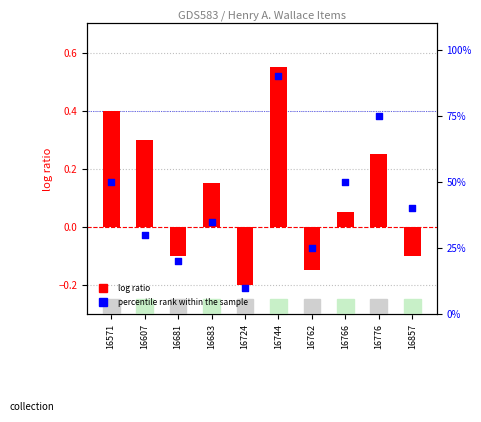

Is the value of log ratio at 16571 greater than the value of percentile rank within the sample at 16776?

No